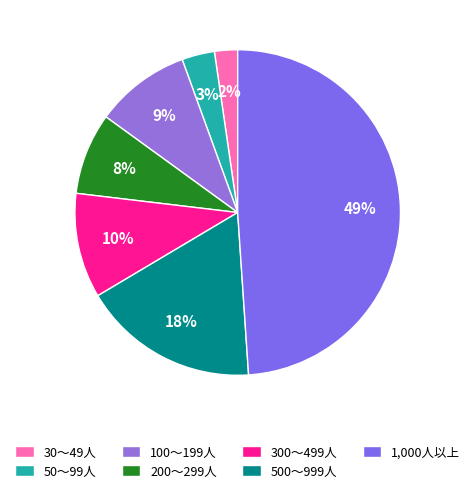

To the nearest percent, what percentage of the pie is 50～99人?

3%